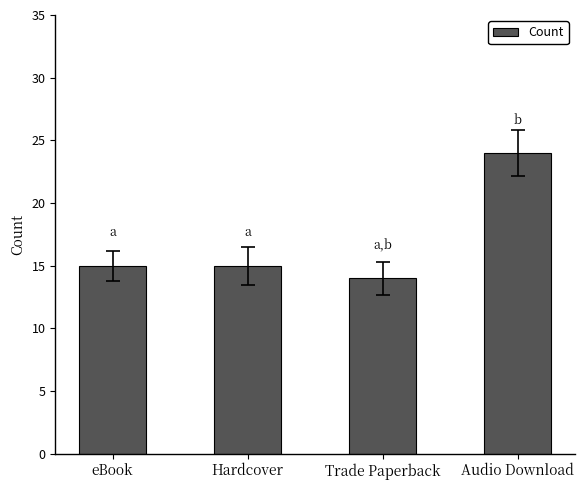

What is the label of the 1st bar from the right?

Audio Download